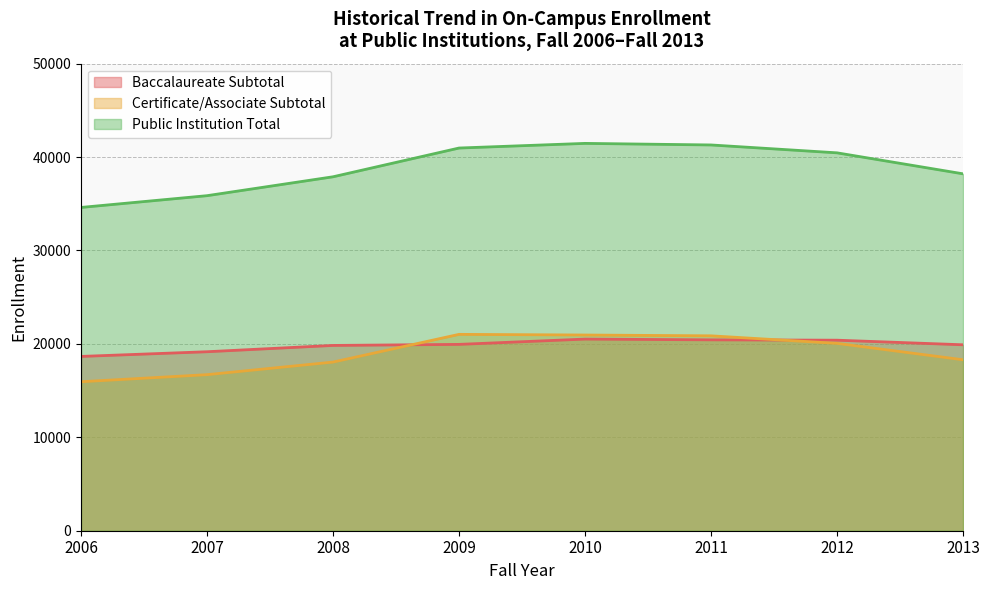

What are all the series names shown in the legend?

Baccalaureate Subtotal, Certificate/Associate Subtotal, Public Institution Total